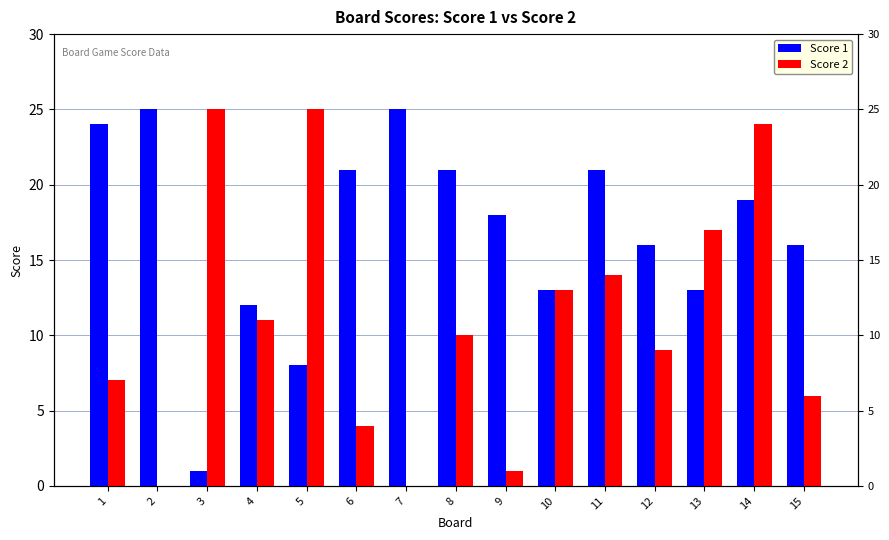

Between 4 and 5, which series saw the biggest shift?

Score 2